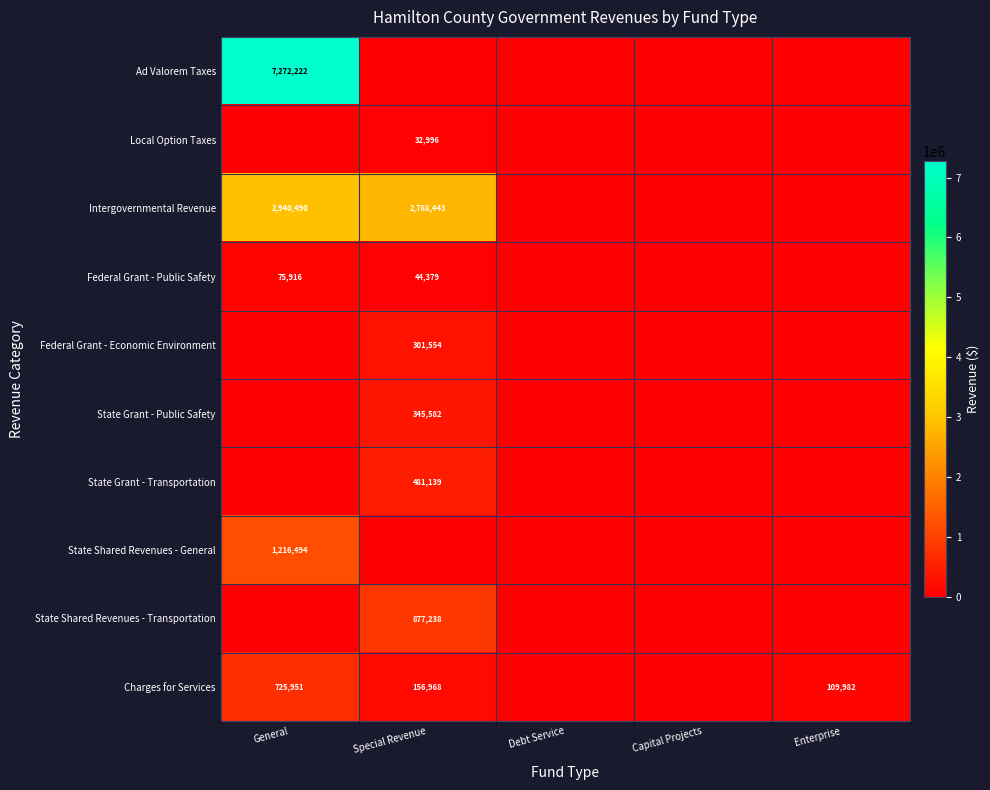

True or false: State Grant - Public Safety has a value of 121654 at Special Revenue.

False